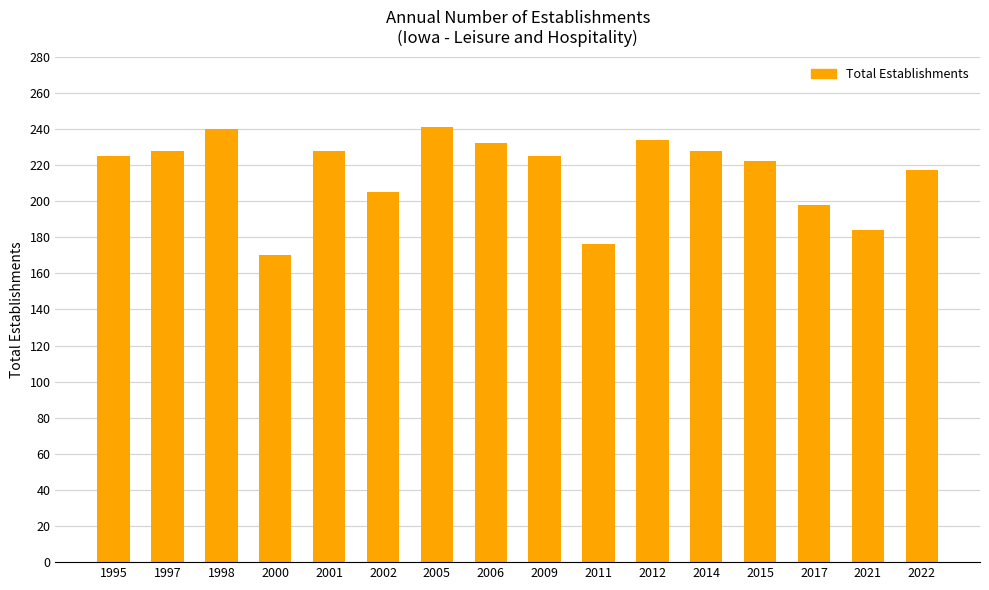

What is the change in value from 2011 to 2012?

+58